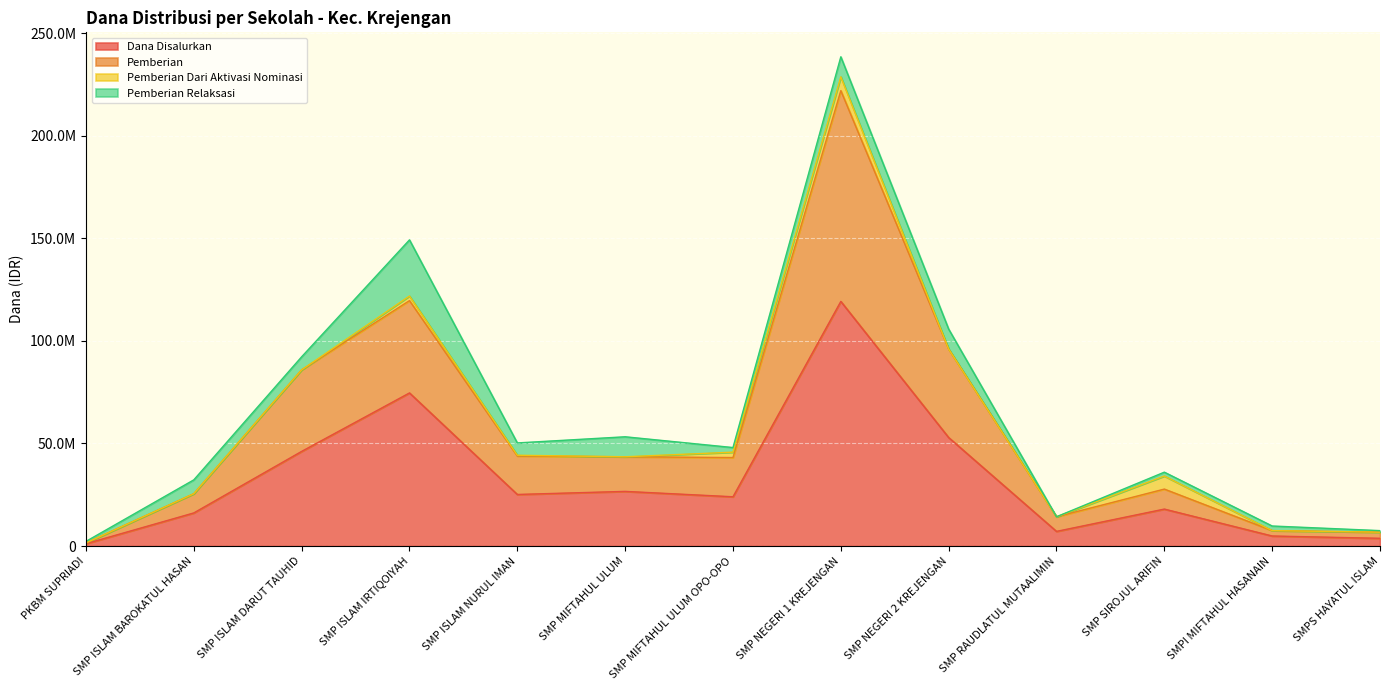

True or false: Siswa Disalurkan and Pemberian cross at least once.

False